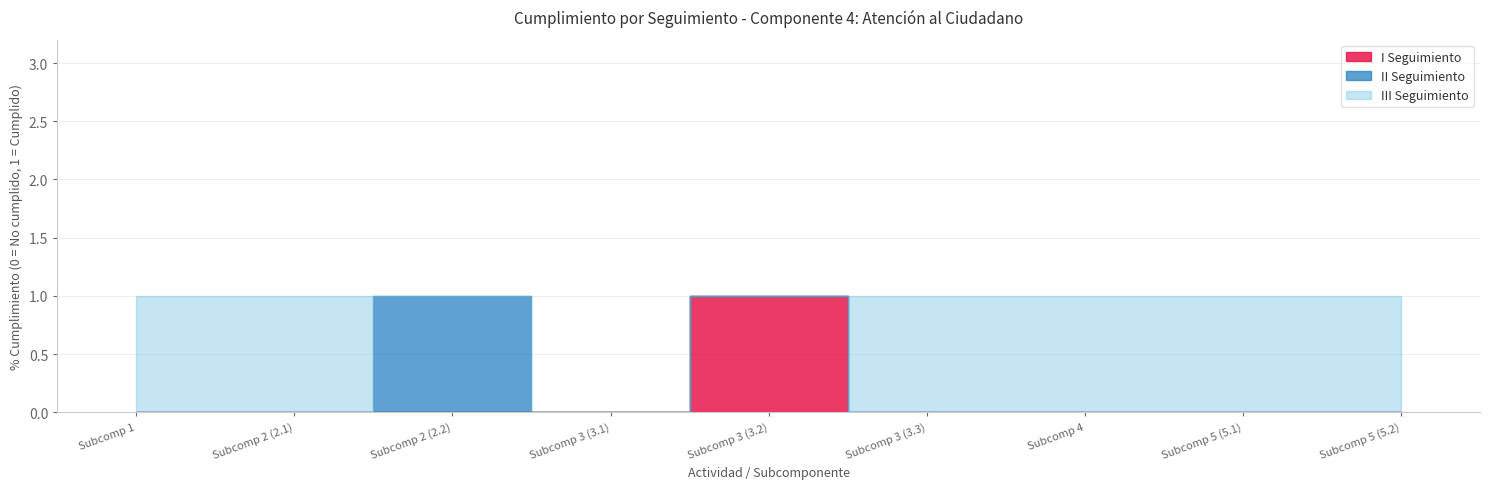

List the series in order of their peak value, lowest first.

I_seguimiento, II_seguimiento, III_seguimiento